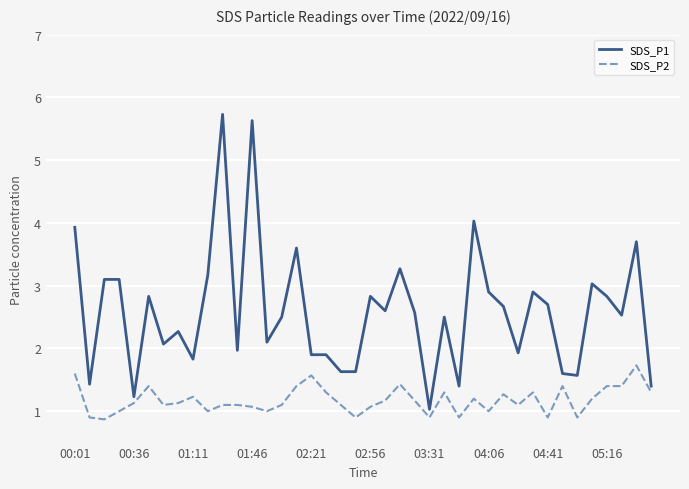

Which series has the largest total across all categories?

SDS_P1